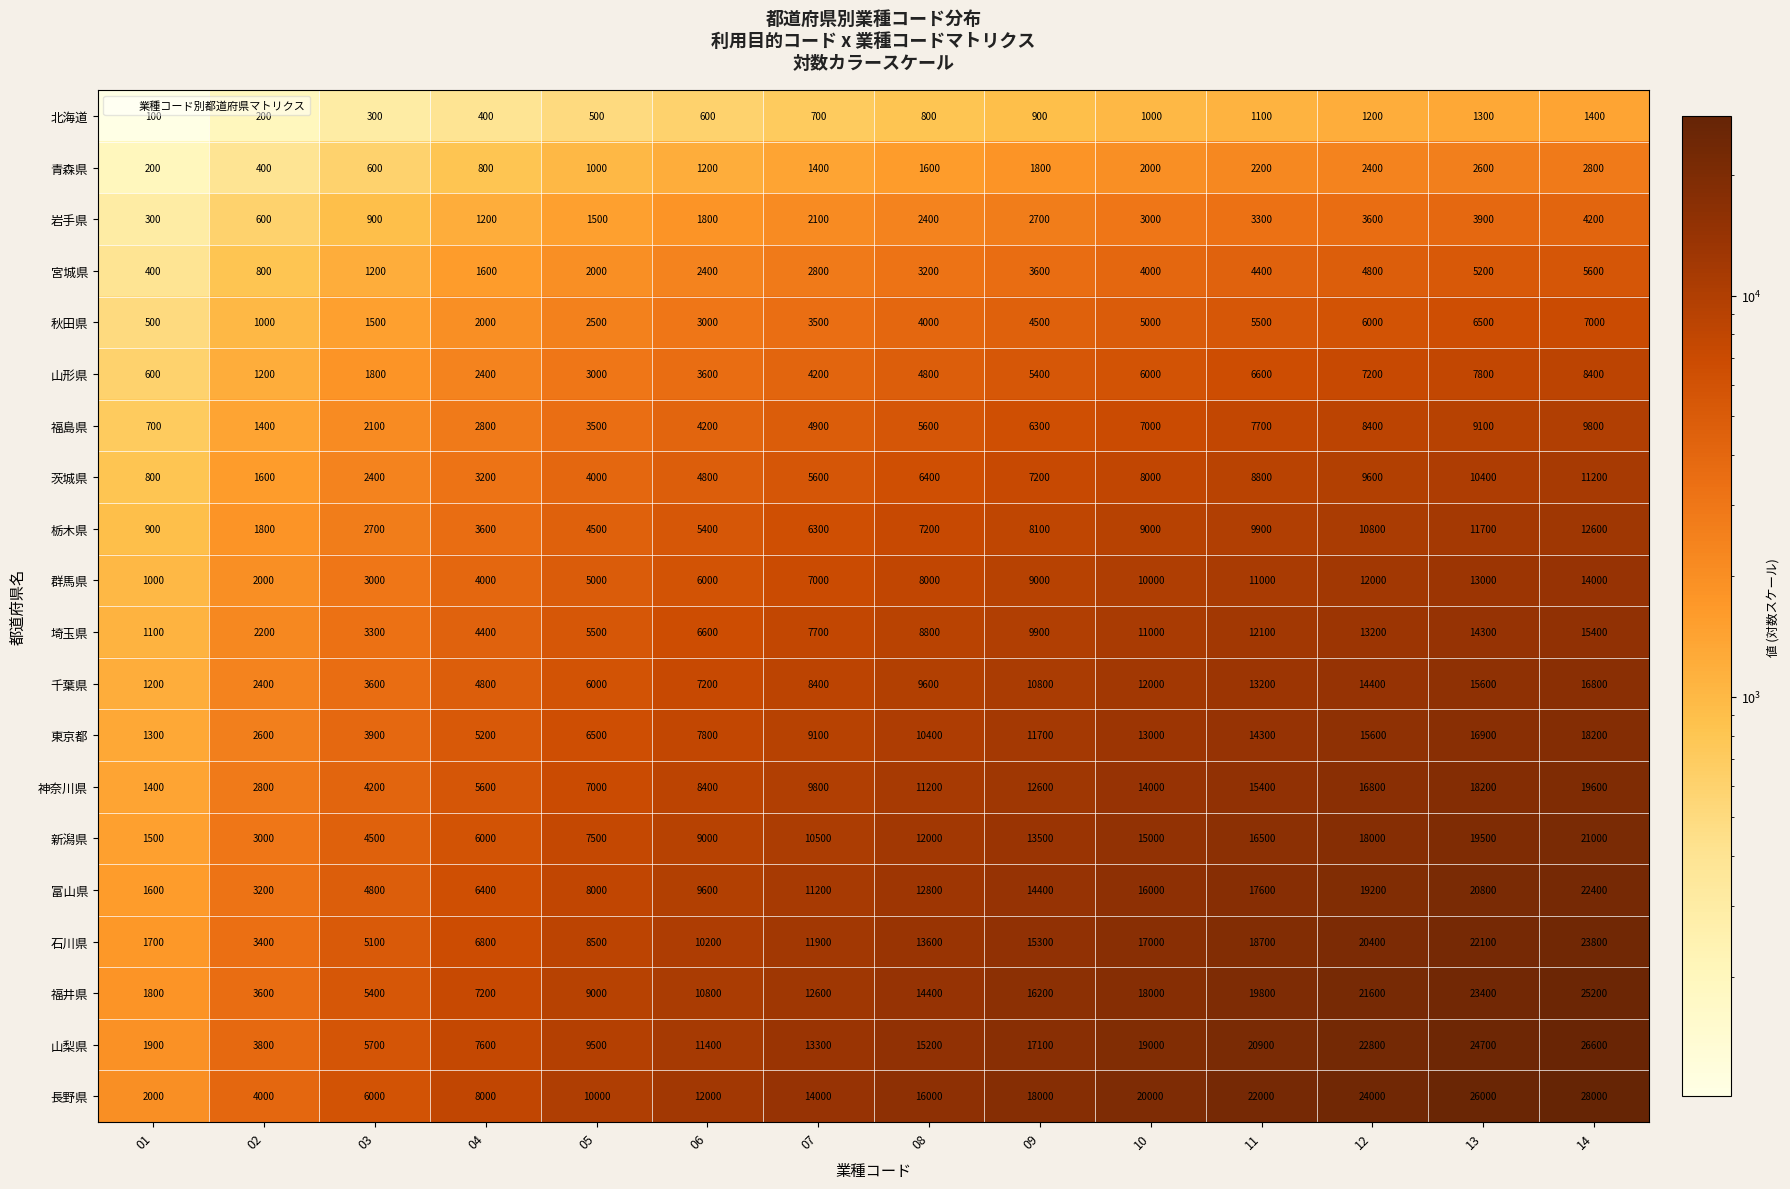

True or false: 千葉県 has a value of 2400 at 02.

True